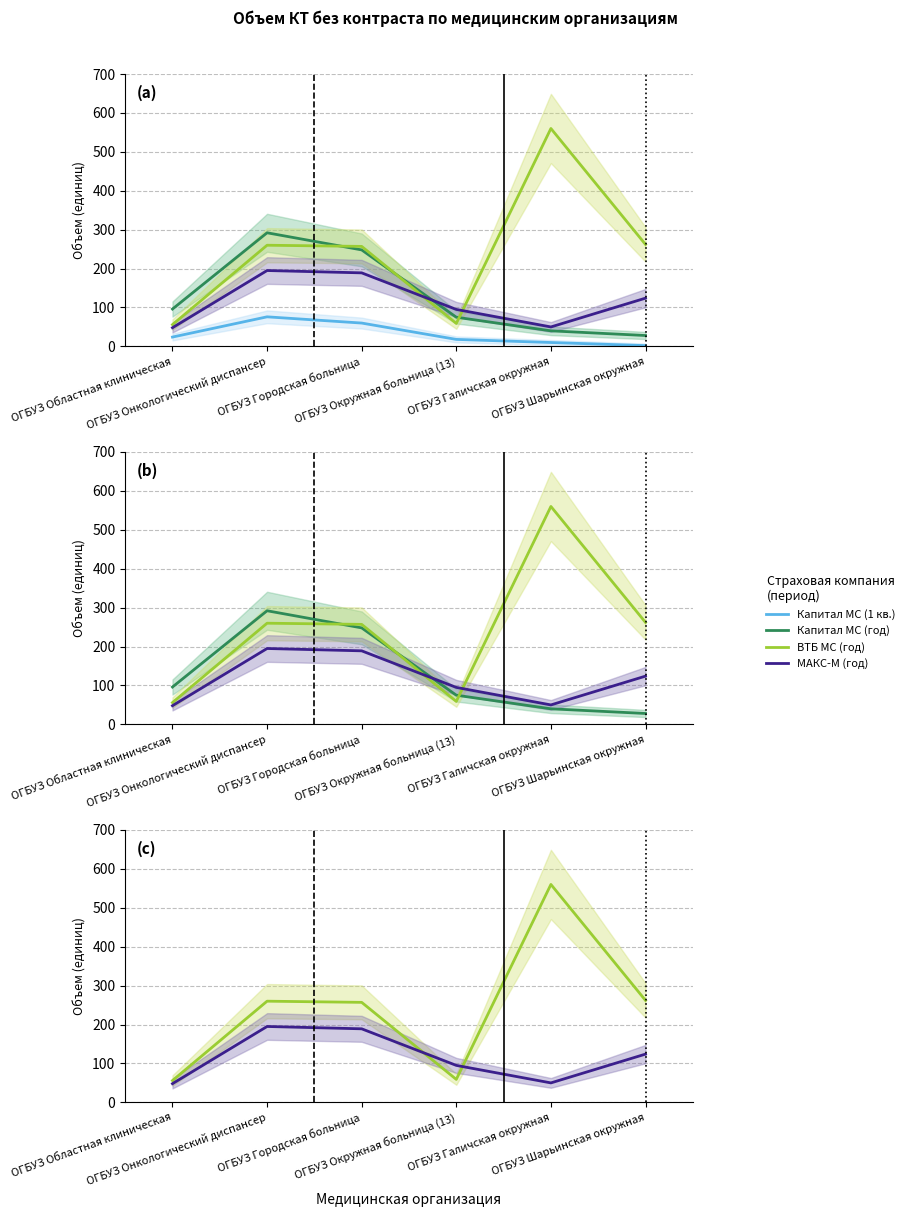

After their last crossing, which series has the higher values: МАКС-М (год) or ВТБ МС (год)?

ВТБ МС (год)